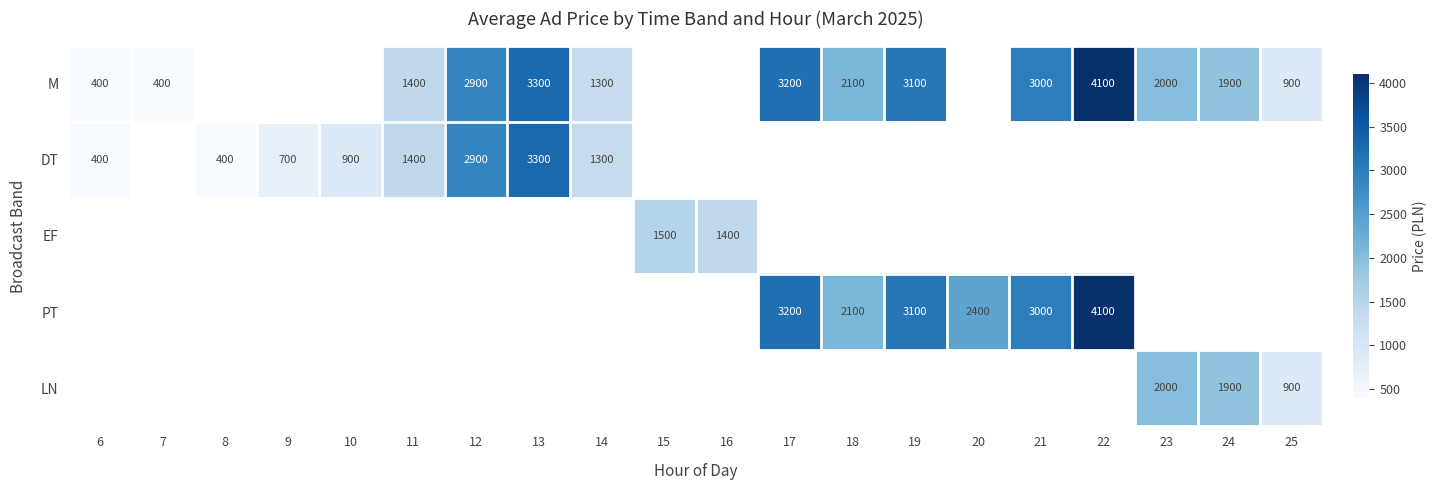

Is it true that DT equals 400 at 8?

True